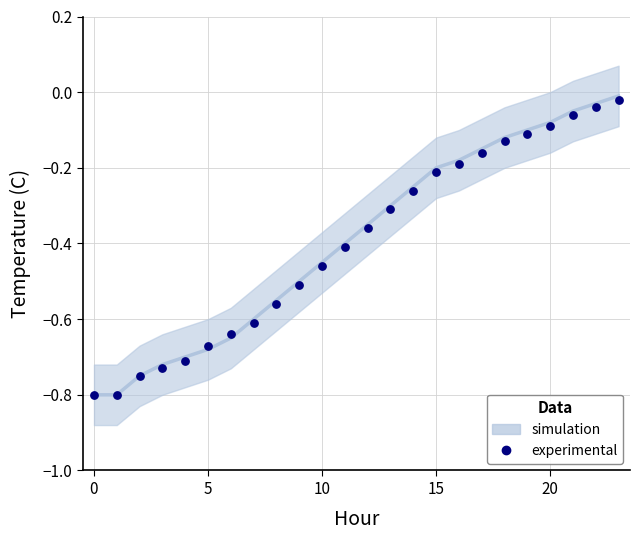

How many data points are displayed?

24